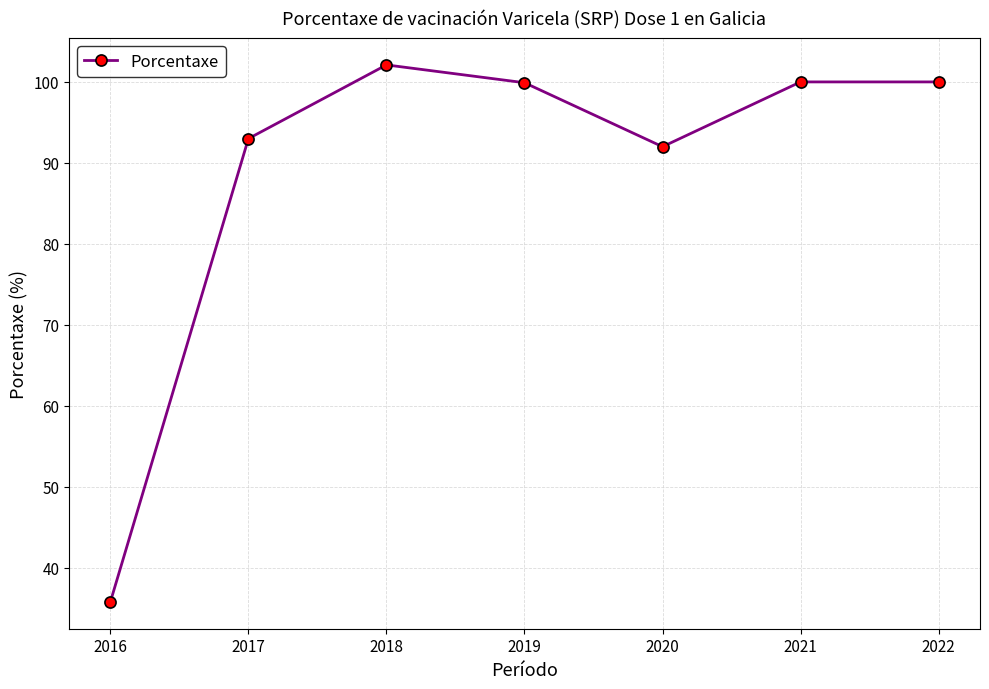

List the labels in order of value, smallest first.

2016, 2020, 2017, 2019, 2022, 2021, 2018